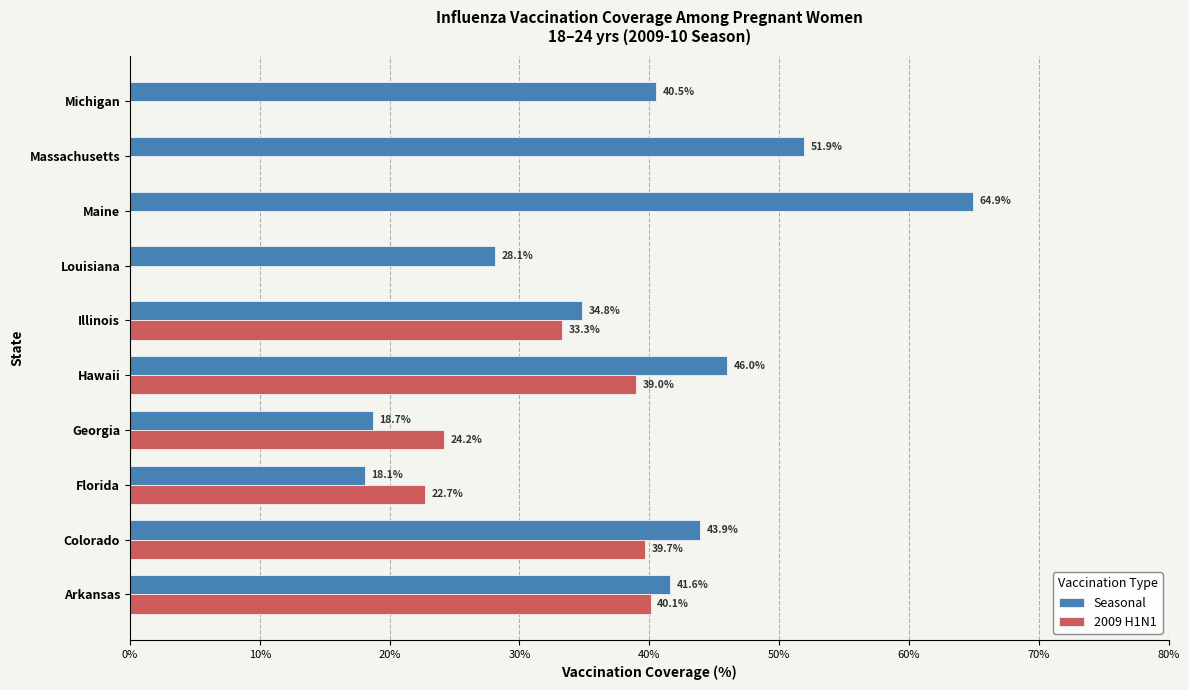

Which series has the largest total across all categories?

Seasonal